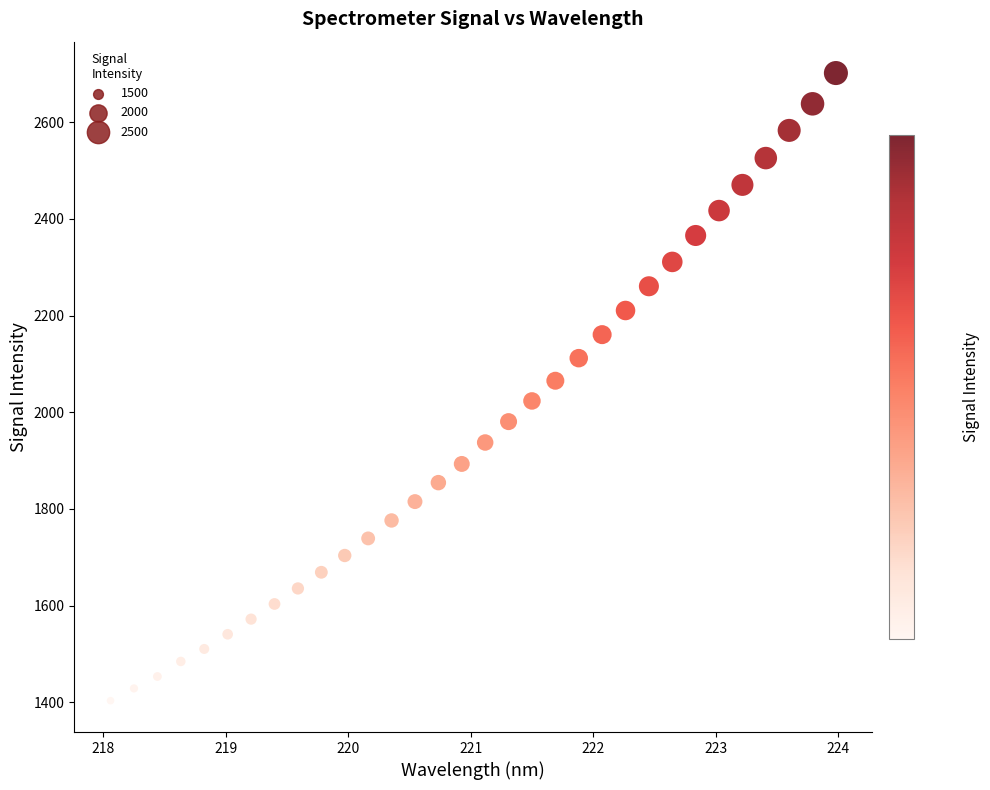

What is the range of X values (max minus min)?

5.9